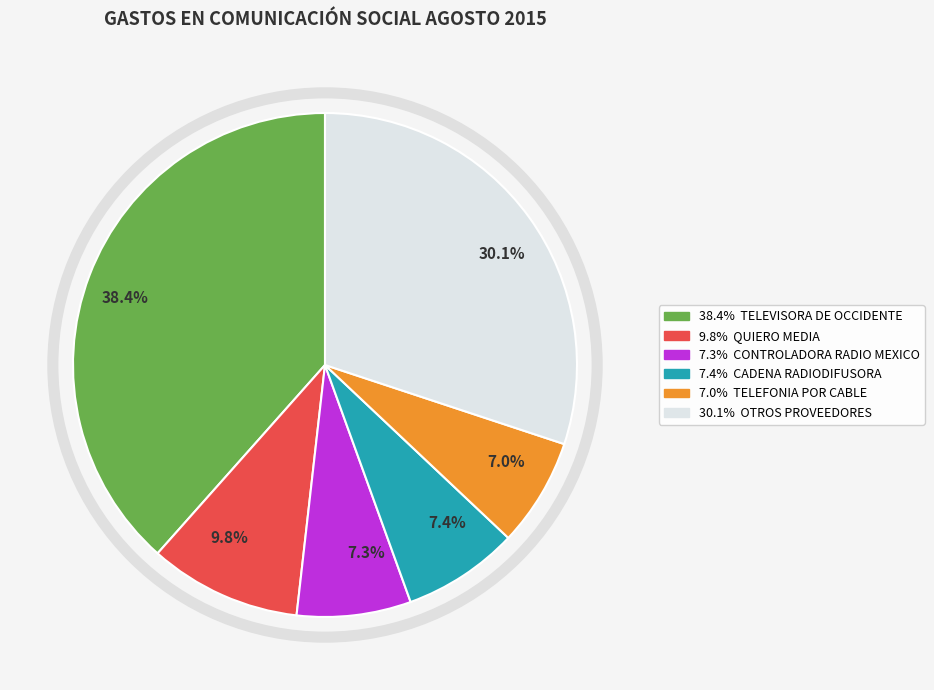

Does any single category account for the majority?

No